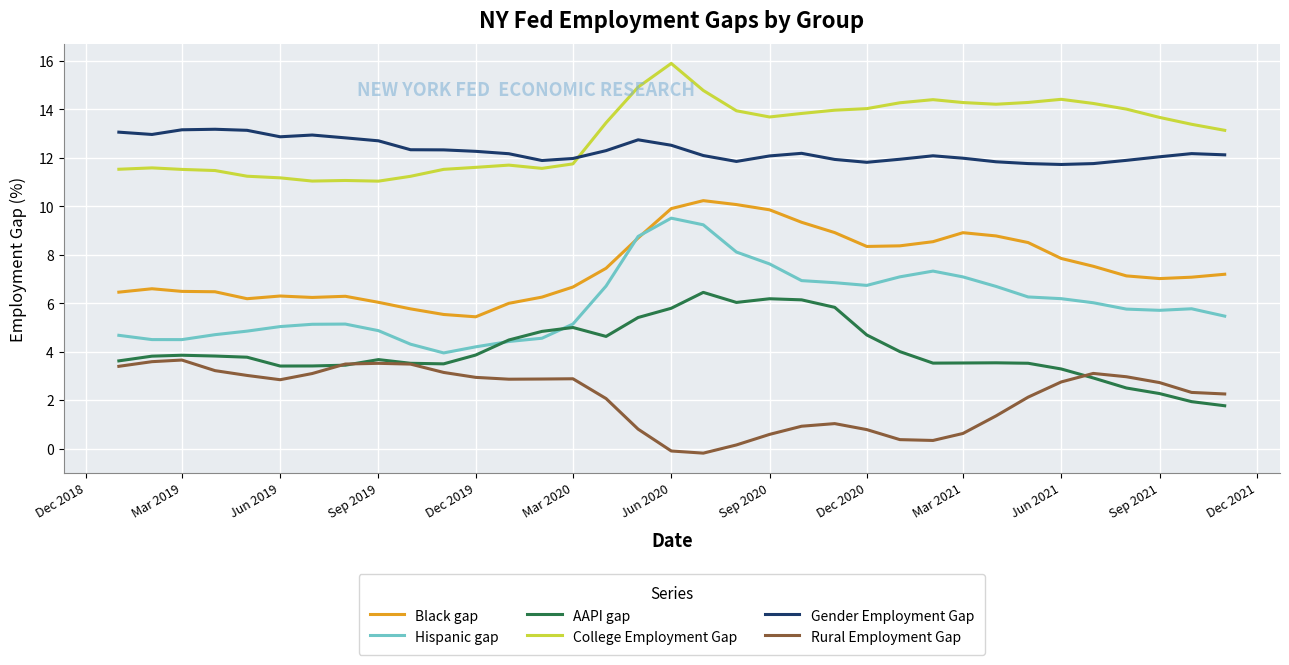

What is the maximum value shown in the chart?

15.9